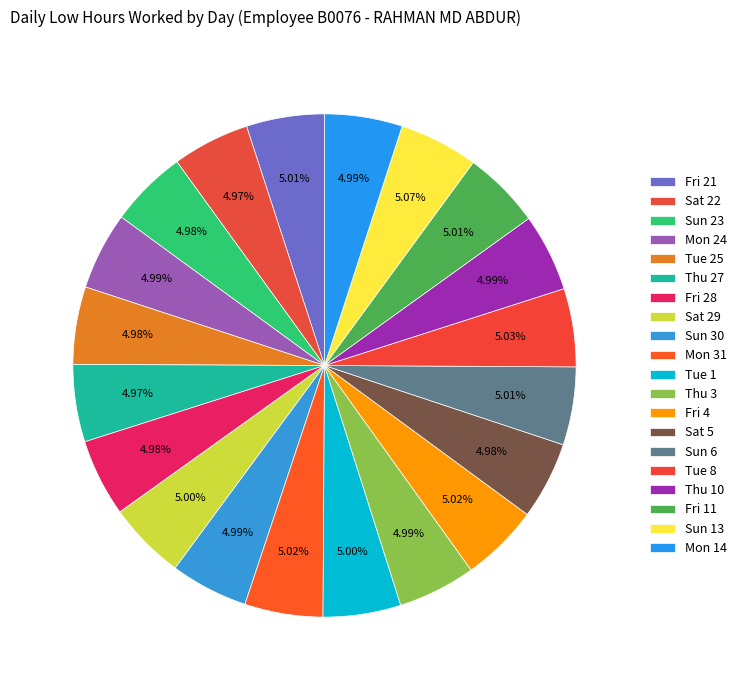

Is it true that Mon 24 is 1% of the pie?

False